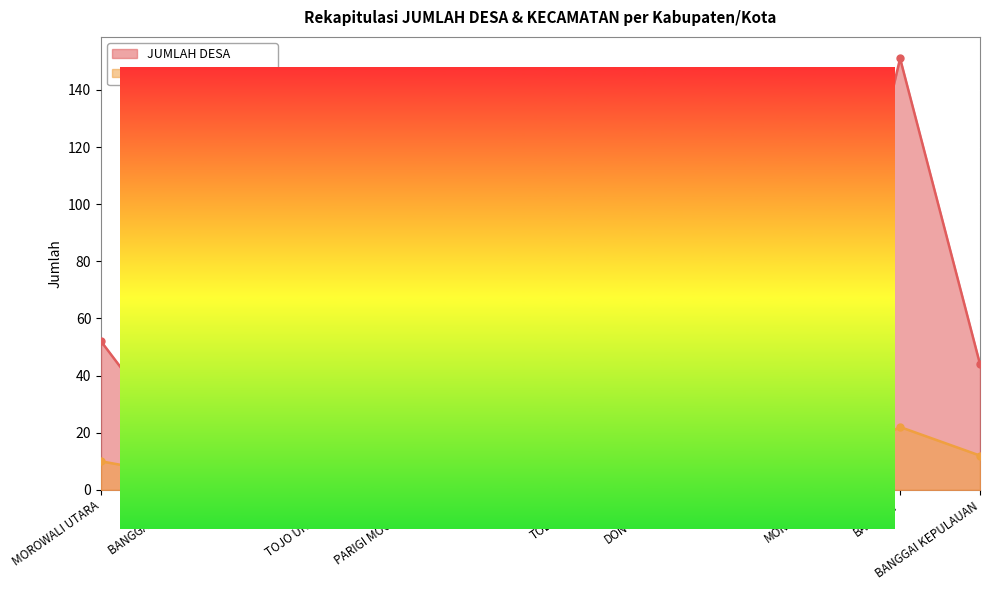

Is the value of JUMLAH DESA at PARIGI MOUTONG greater than the value of JUMLAH KECAMATAN at TOJO UNA-UNA?

Yes